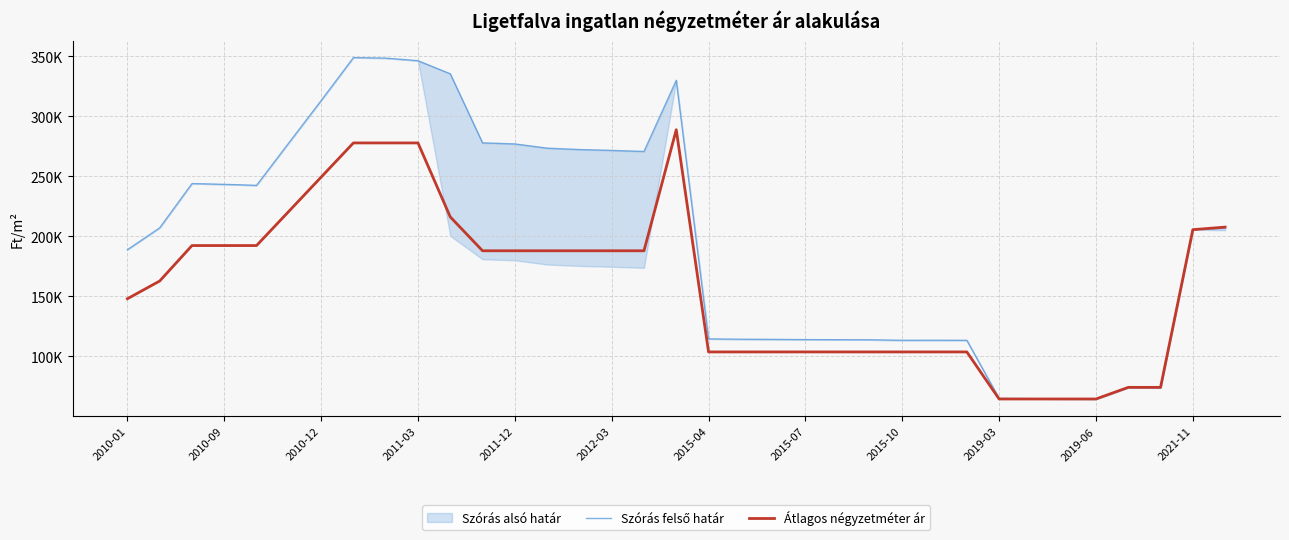

Between which two adjacent categories do Átlagos négyzetméter ár and Szórás felső határ first intersect?

28 and 29